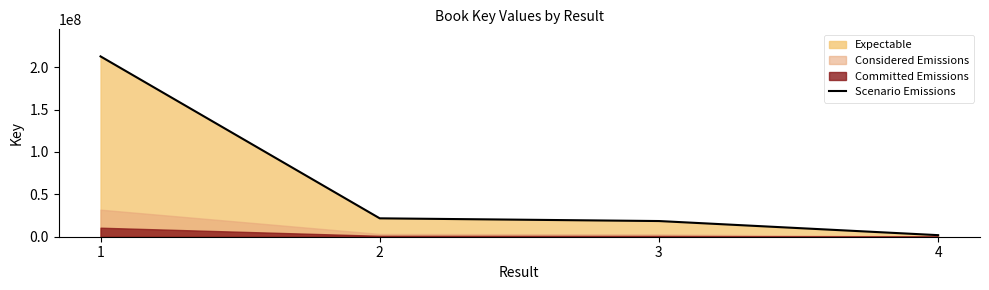

What is the sum of the values at 2 and 1?

234493025